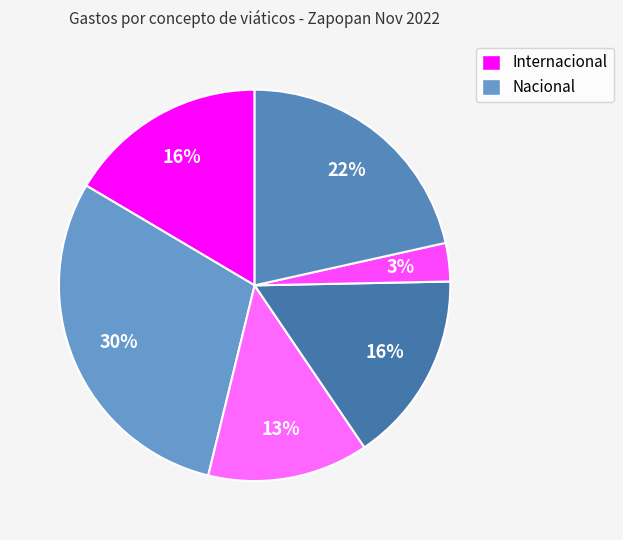

How many slices are in this pie chart?

6